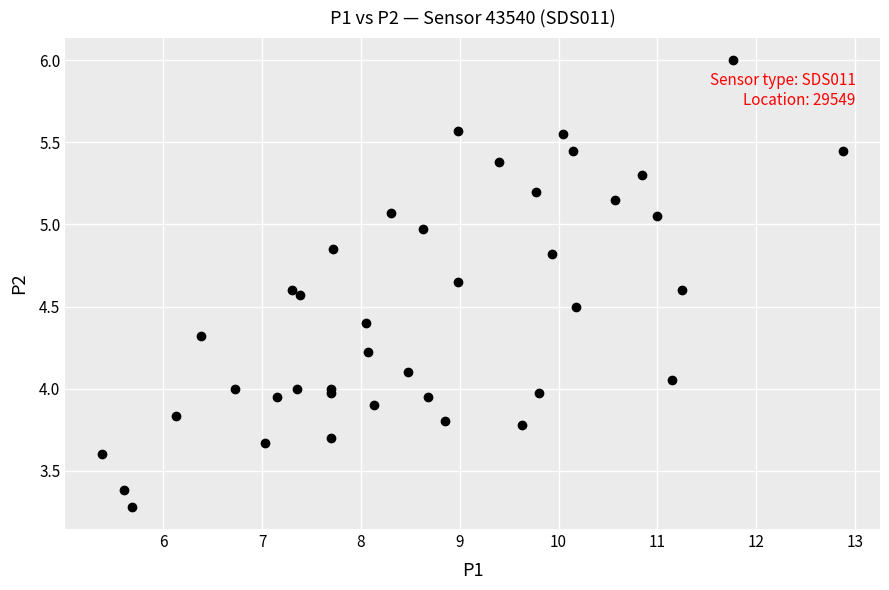

What is the range of X values (max minus min)?

7.5